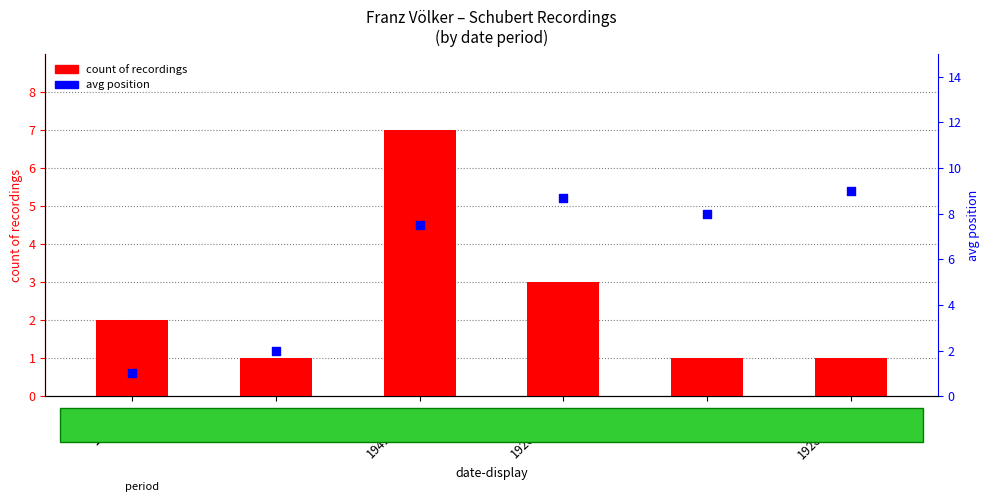

At how many categories does at least one series exceed 2?

4